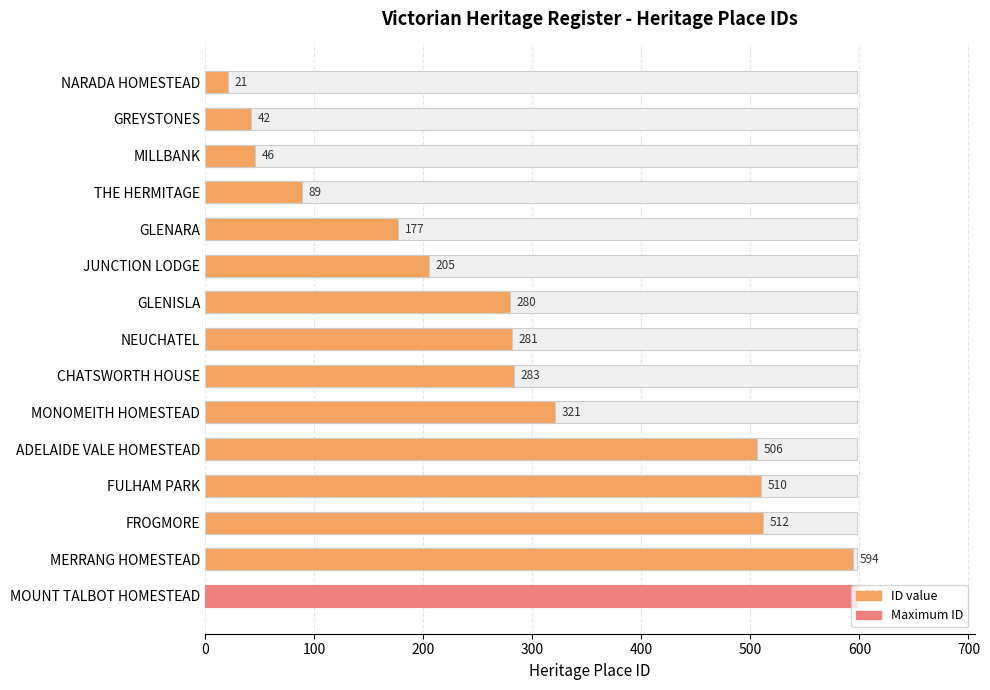

What value does the data have at FROGMORE?

512